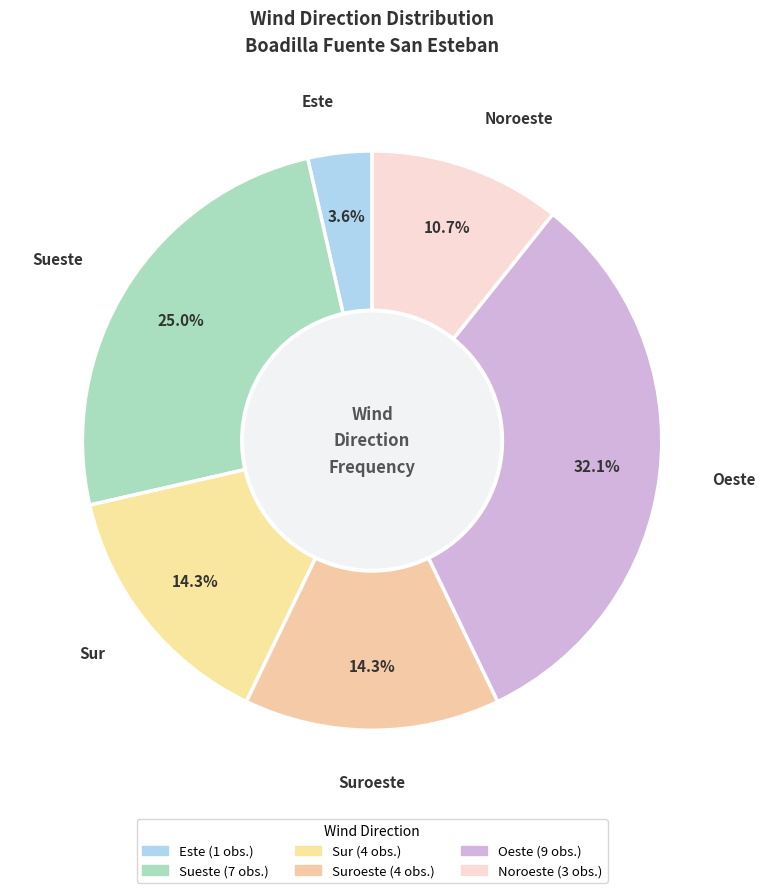

Does Sueste account for over 50% of the chart?

No